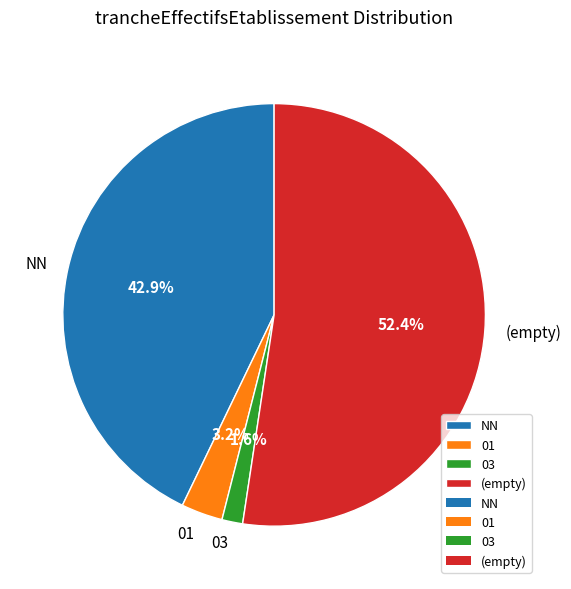

Which category has the smallest portion of the pie?

03